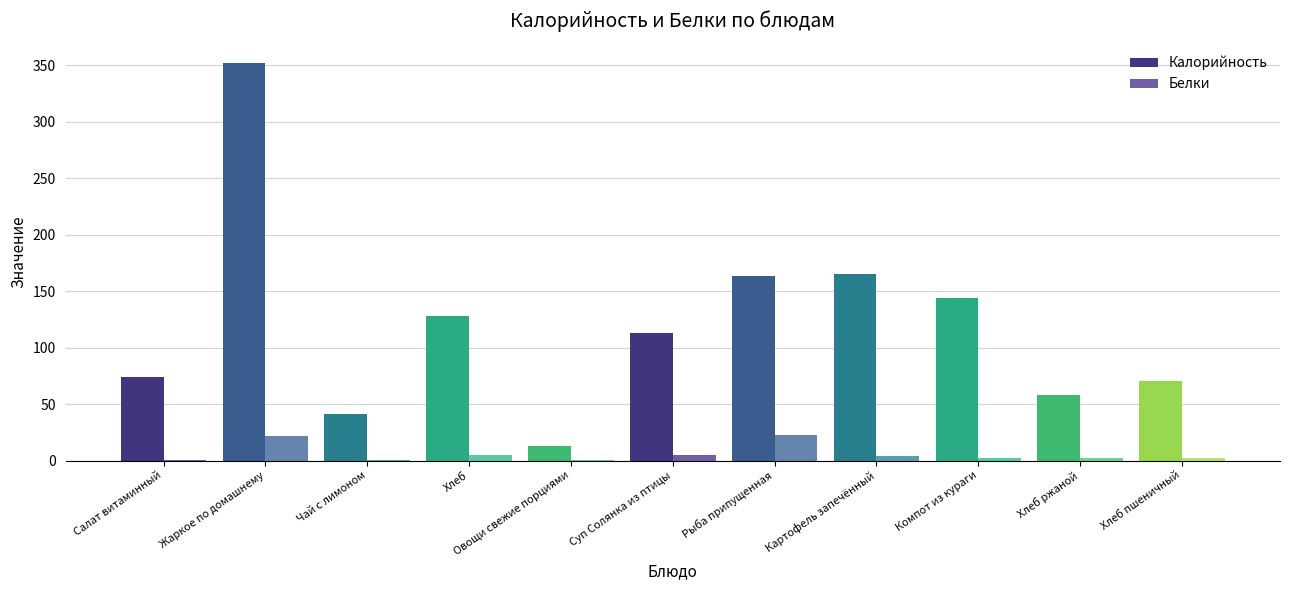

Reading left to right, what are all the values shown in this chart?

Калорийность: Салат витаминный=74.2	Жаркое по домашнему=351.8	Чай с лимоном=41.4	Хлеб=128.4	Овощи свежие порциями=12.8	Суп Солянка из птицы=113.2	Рыба припущенная=163.3	Картофель запечённый=165.0	Компот из кураги=144.1	Хлеб ржаной=57.9	Хлеб пшеничный=70.5
Белки: Салат витаминный=0.8	Жаркое по домашнему=21.4	Чай с лимоном=0.1	Хлеб=4.7	Овощи свежие порциями=0.7	Суп Солянка из птицы=5.2	Рыба припущенная=23.0	Картофель запечённый=3.7	Компот из кураги=1.9	Хлеб ржаной=2.3	Хлеб пшеничный=2.4